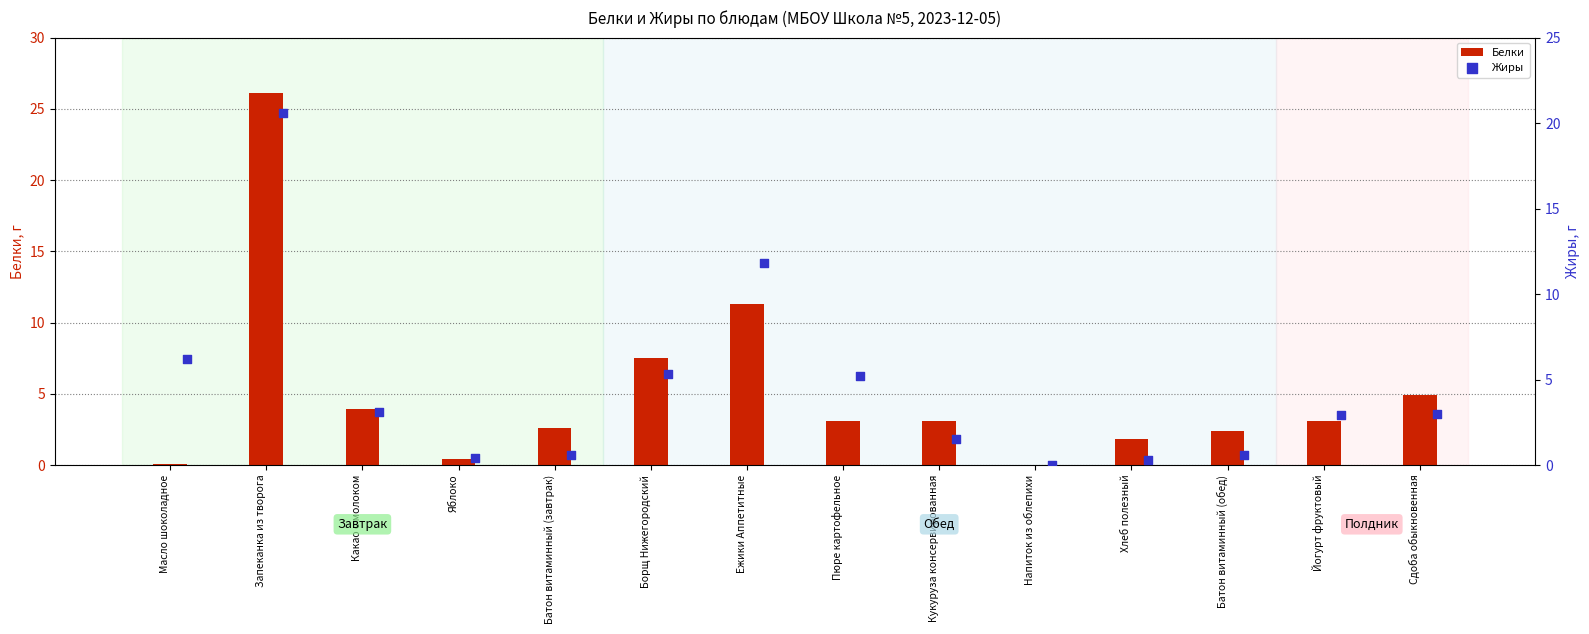

What is the approximate value of Белки at Сдоба обыкновенная?

4.9